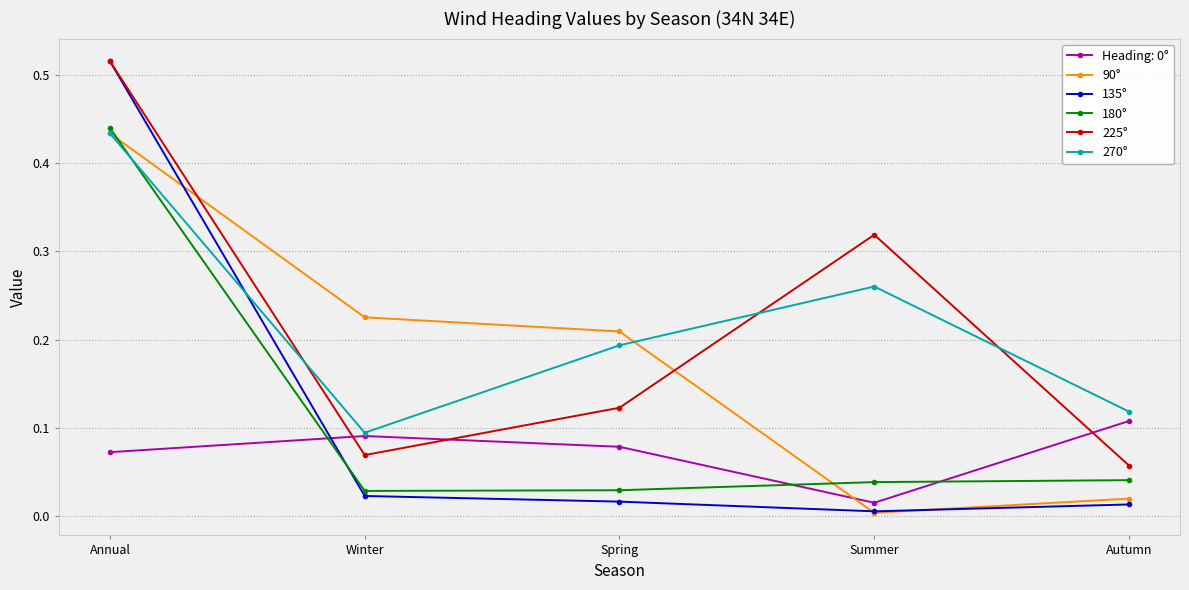

True or false: 225° has more than 2 interior local peaks.

False